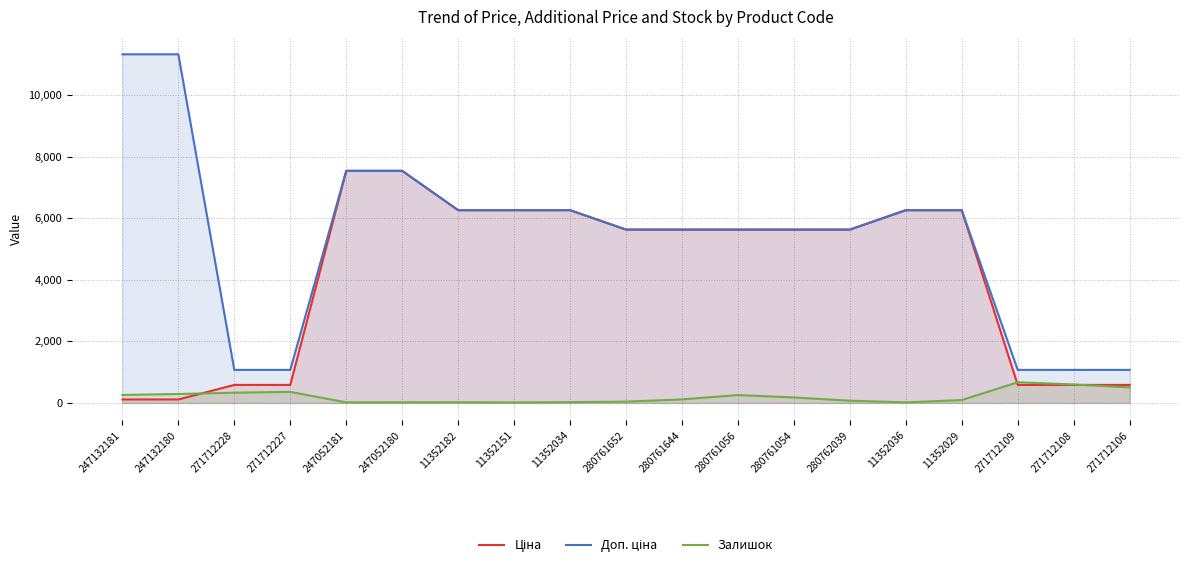

Which series has the largest total across all categories?

Доп. ціна